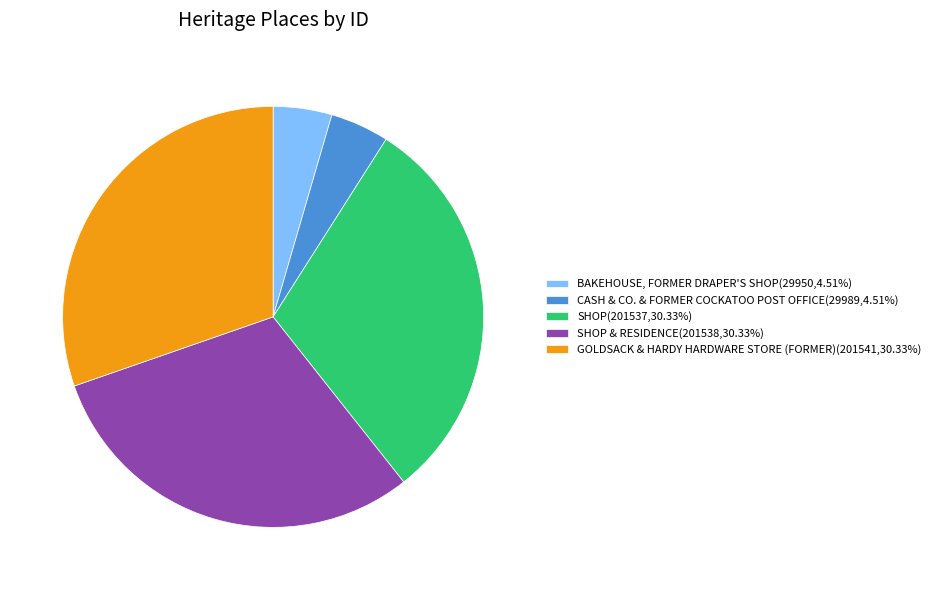

Combined, do SHOP & RESIDENCE(201538,30.33%) and BAKEHOUSE, FORMER DRAPER'S SHOP(29950,4.51%) account for over 50%?

No